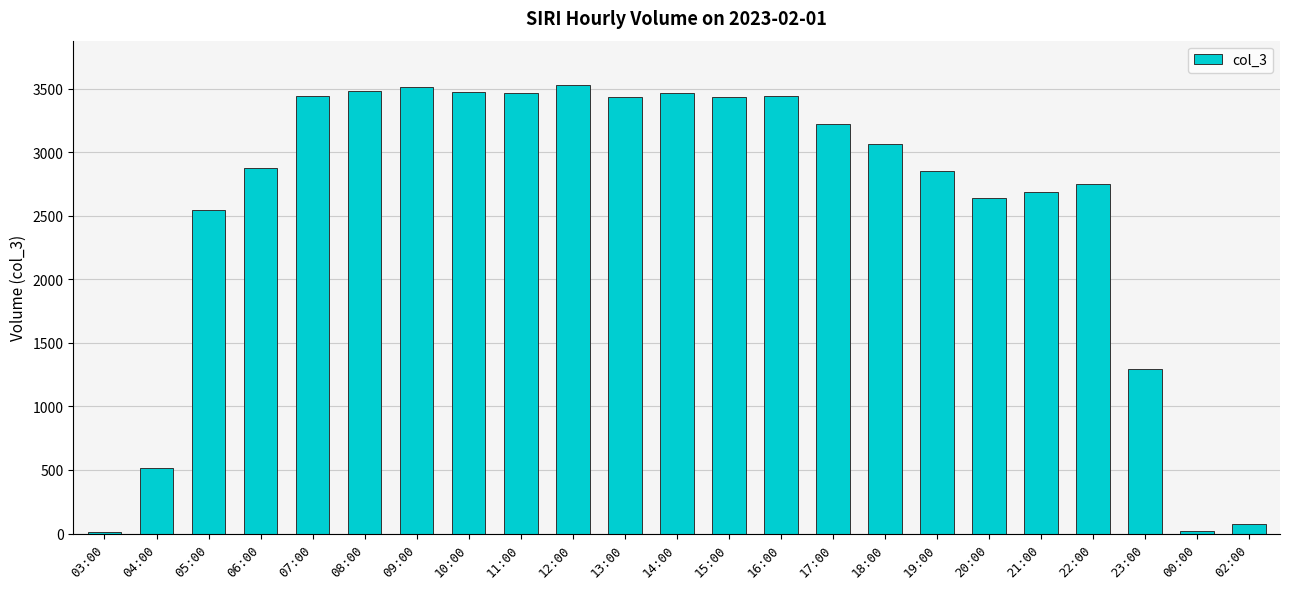

Which has a higher value, 22:00 or 20:00?

22:00